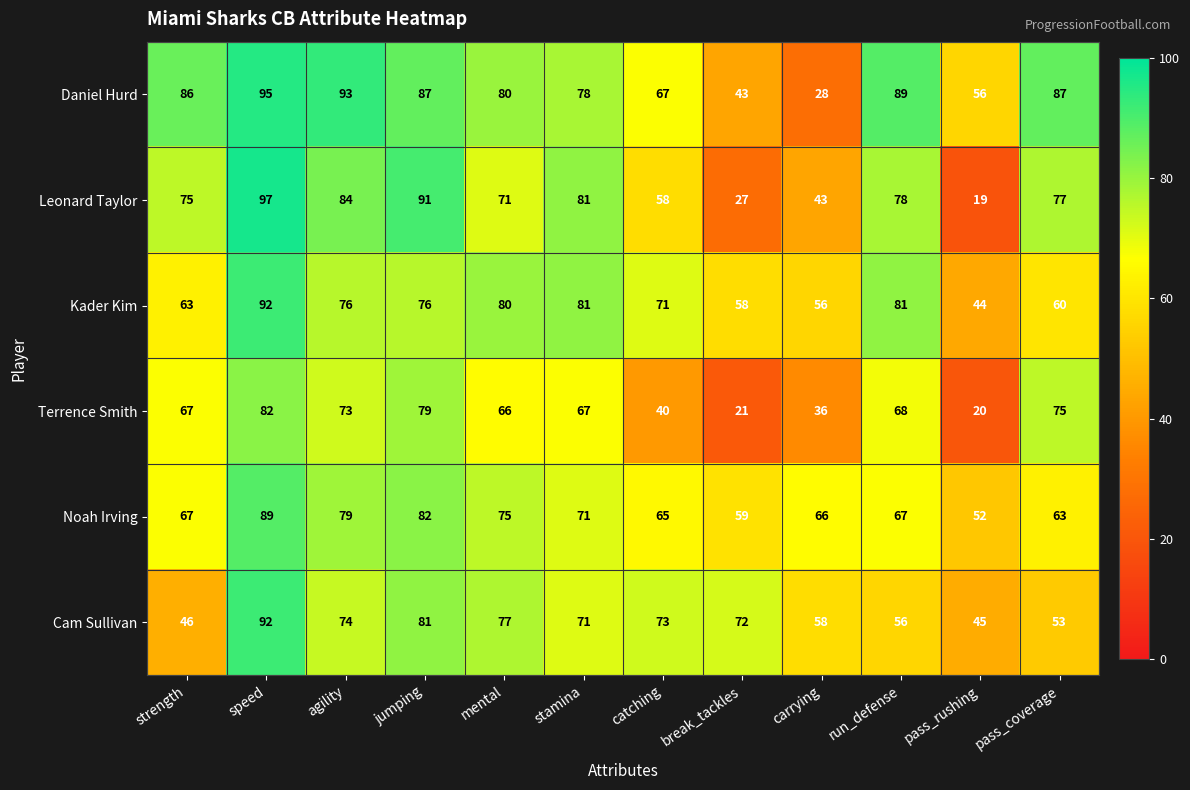

What is the spread (max minus min) of values at catching?

33